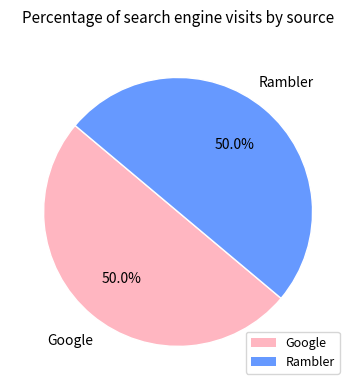

The Rambler slice represents 13% of the pie. True or false?

False